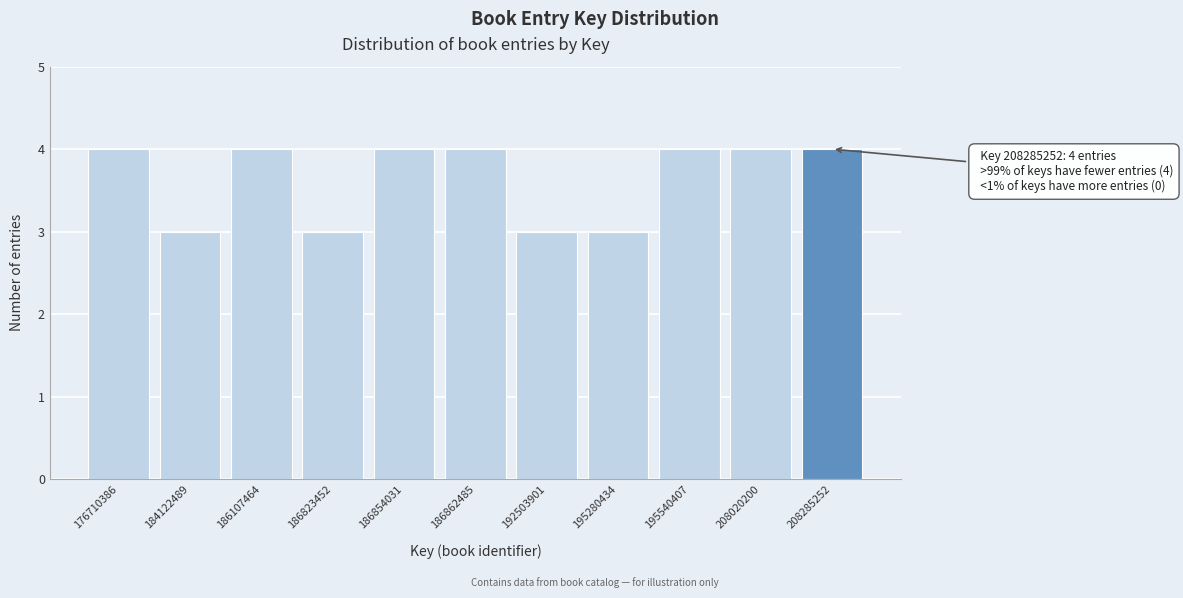

Reading left to right, what are all the values shown in this chart?

176710386=4	184122489=3	186107464=4	186823452=3	186854031=4	186862485=4	192503901=3	195280434=3	195540407=4	208020200=4	208285252=4